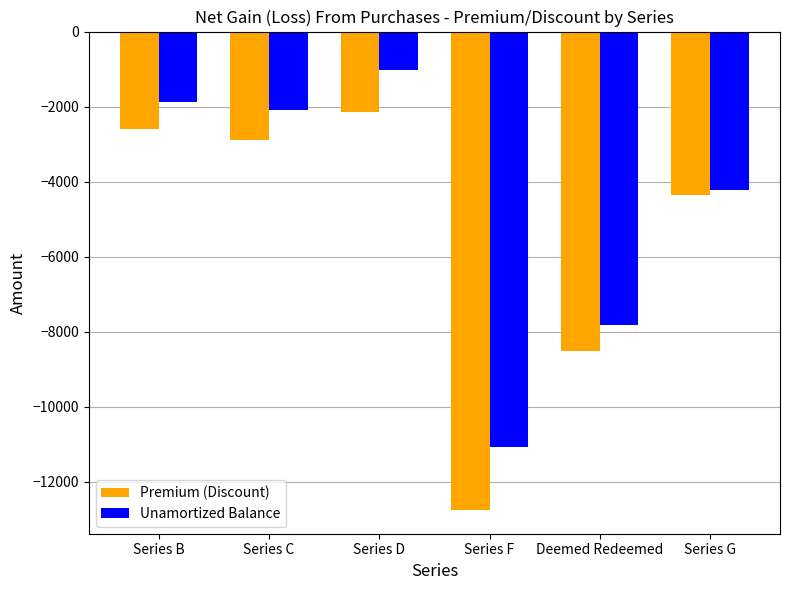

Reading left to right, transcribe all the data shown in this chart.

Premium (Discount): -2586.4	-2886.9	-2147.8	-12749.2	-8522.8	-4345.6
Unamortized Balance: -1867.9	-2085.0	-1020.2	-11084.7	-7812.5	-4237.0